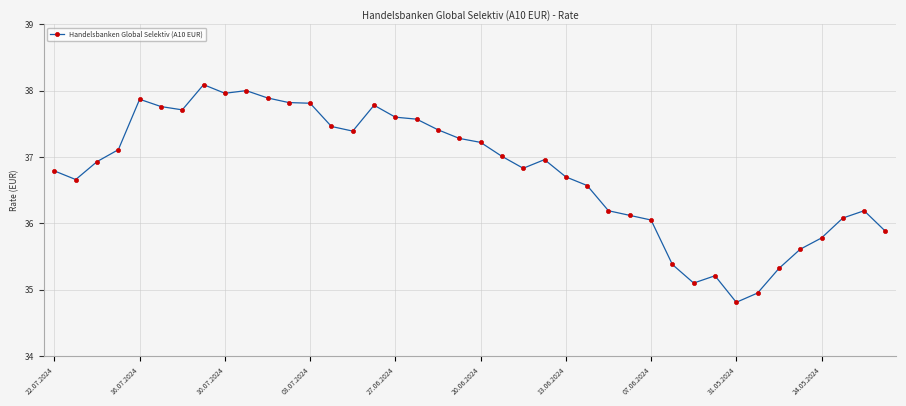

What is the greatest value displayed?

38.1